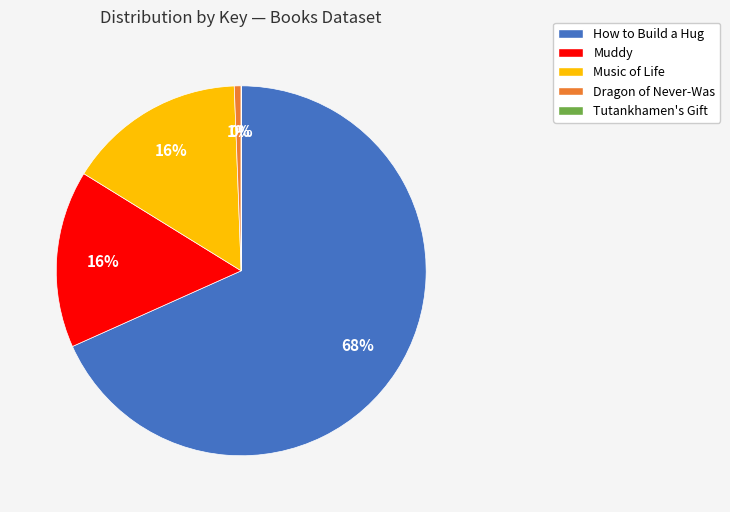

Which category accounts for the majority?

How to Build a Hug